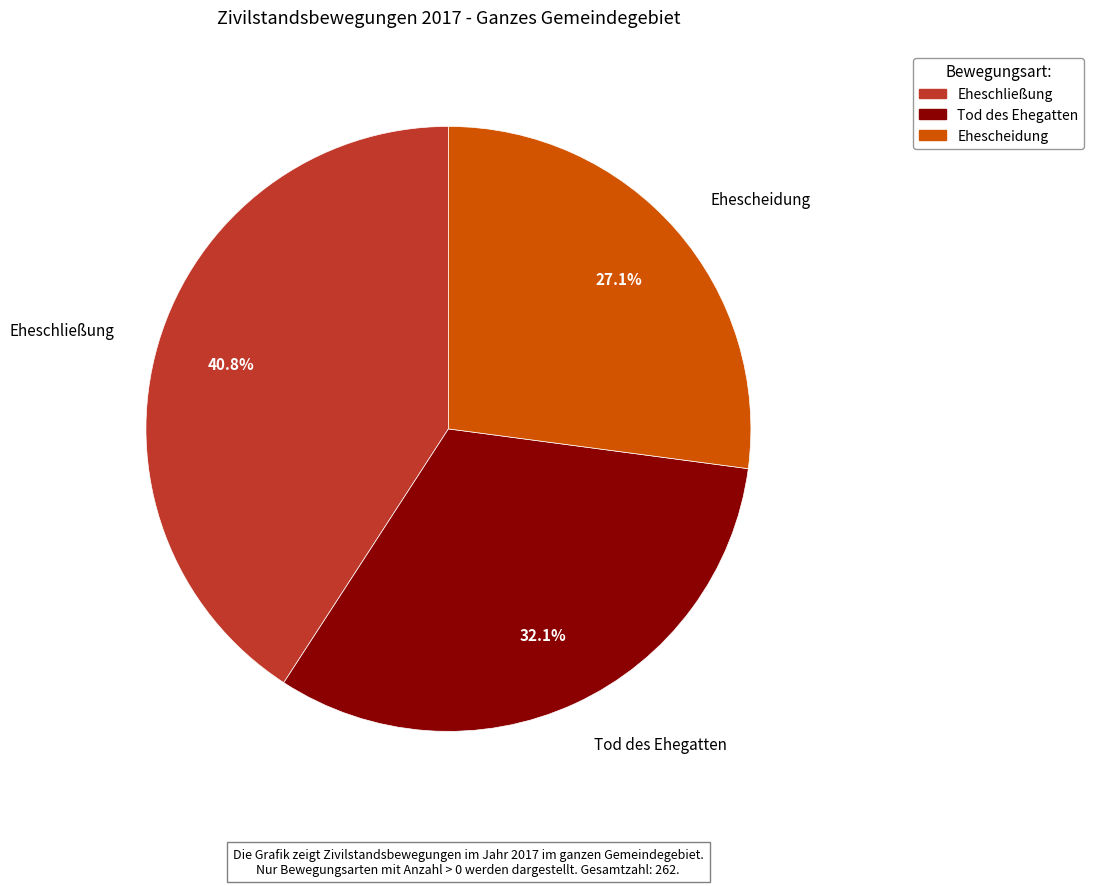

True or false: Tod des Ehegatten accounts for 41% of the total.

False